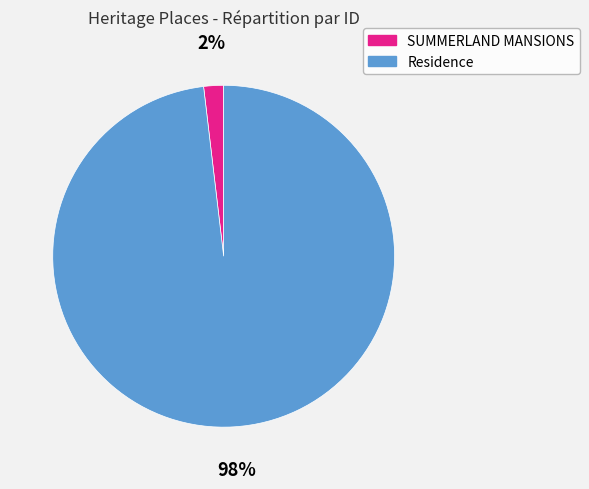

To the nearest percent, what is the combined percentage of SUMMERLAND MANSIONS and Residence?

100%